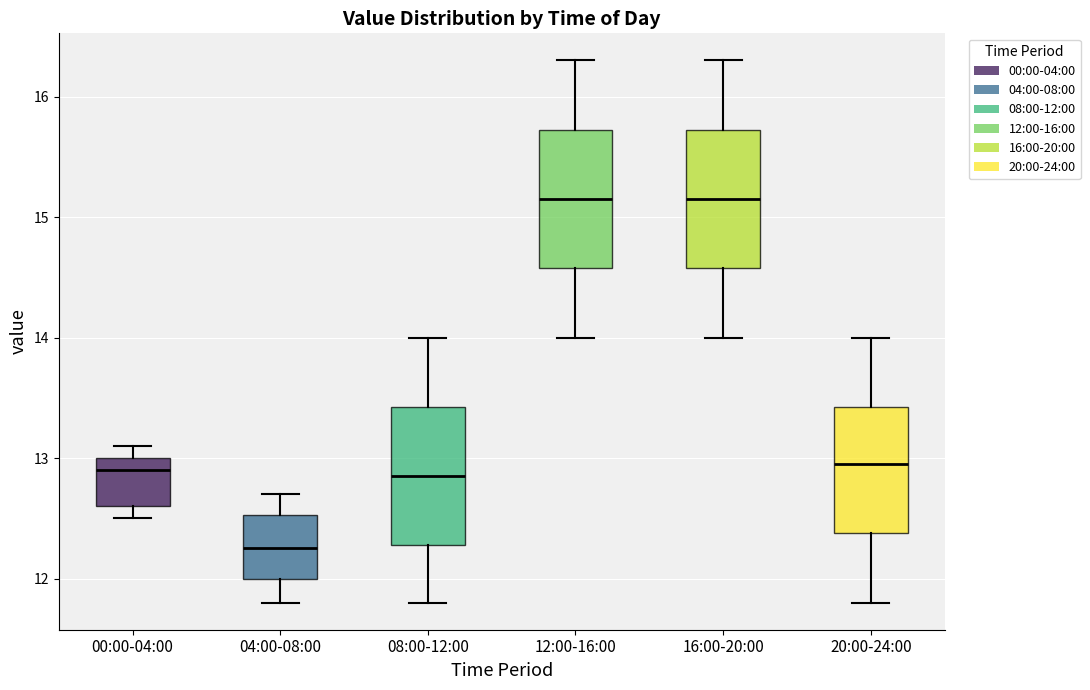

Reading left to right, read every box against the y-axis: the position of its median line, the range the box covers, and the ends of its whiskers. The values are not printed on the chart, so give them approximately, as read against the axis.

00:00-04:00: median 12.9, box 12.6 to 13.0, whiskers 12.5 to 13.1
04:00-08:00: median 12.3, box 12.0 to 12.5, whiskers 11.8 to 12.7
08:00-12:00: median 12.9, box 12.3 to 13.4, whiskers 11.8 to 14.0
12:00-16:00: median 15.2, box 14.6 to 15.7, whiskers 14.0 to 16.3
16:00-20:00: median 15.2, box 14.6 to 15.7, whiskers 14.0 to 16.3
20:00-24:00: median 13.0, box 12.4 to 13.4, whiskers 11.8 to 14.0